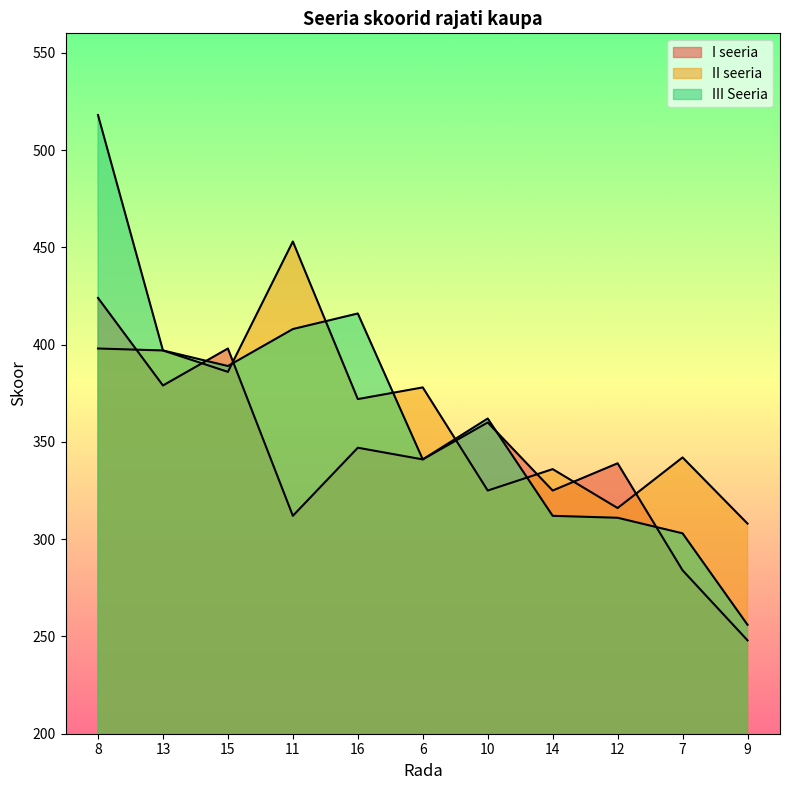

Is the value of II seeria at 8 greater than the value of III Seeria at 9?

Yes